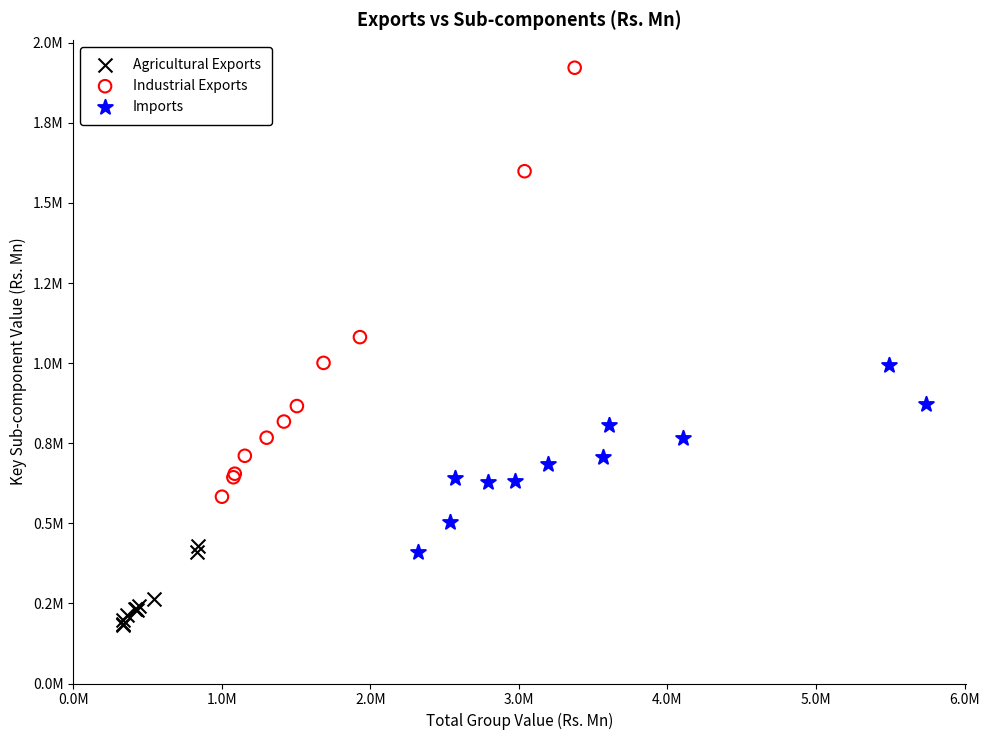

Which series has the largest Y range (max minus min)?

Industrial Exports